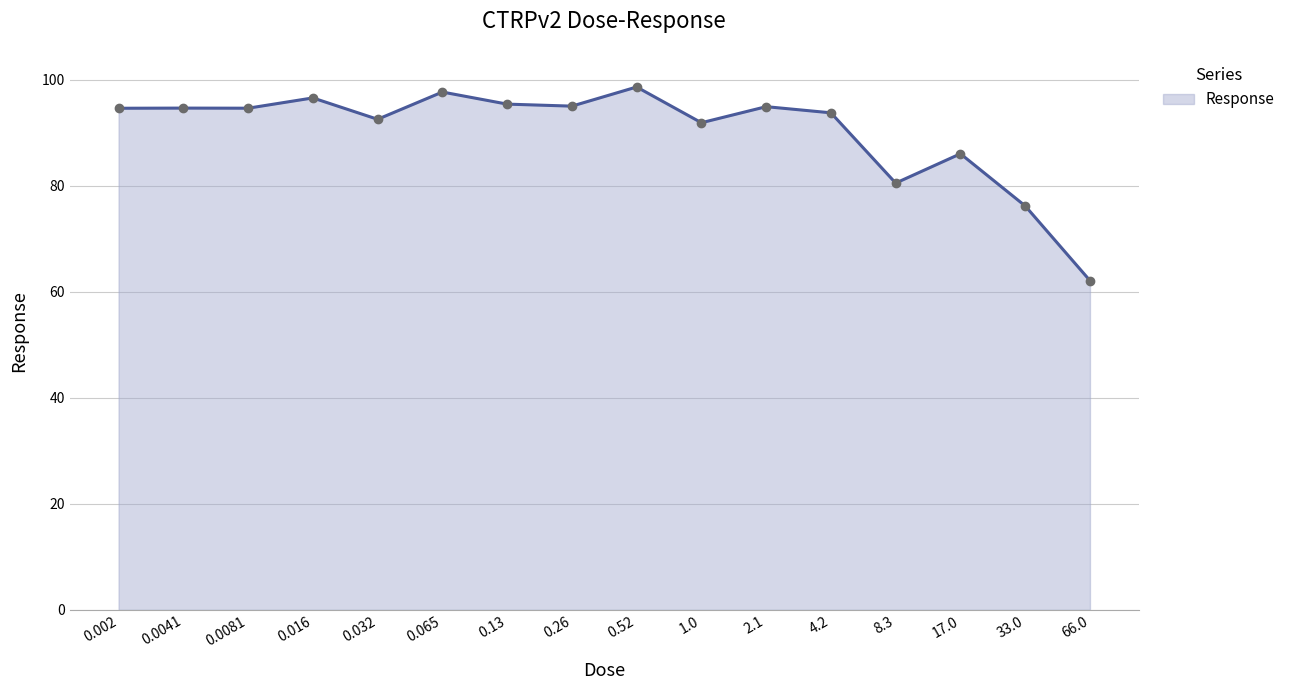

The chart shows a value of 93.7 at 4.2. True or false?

True